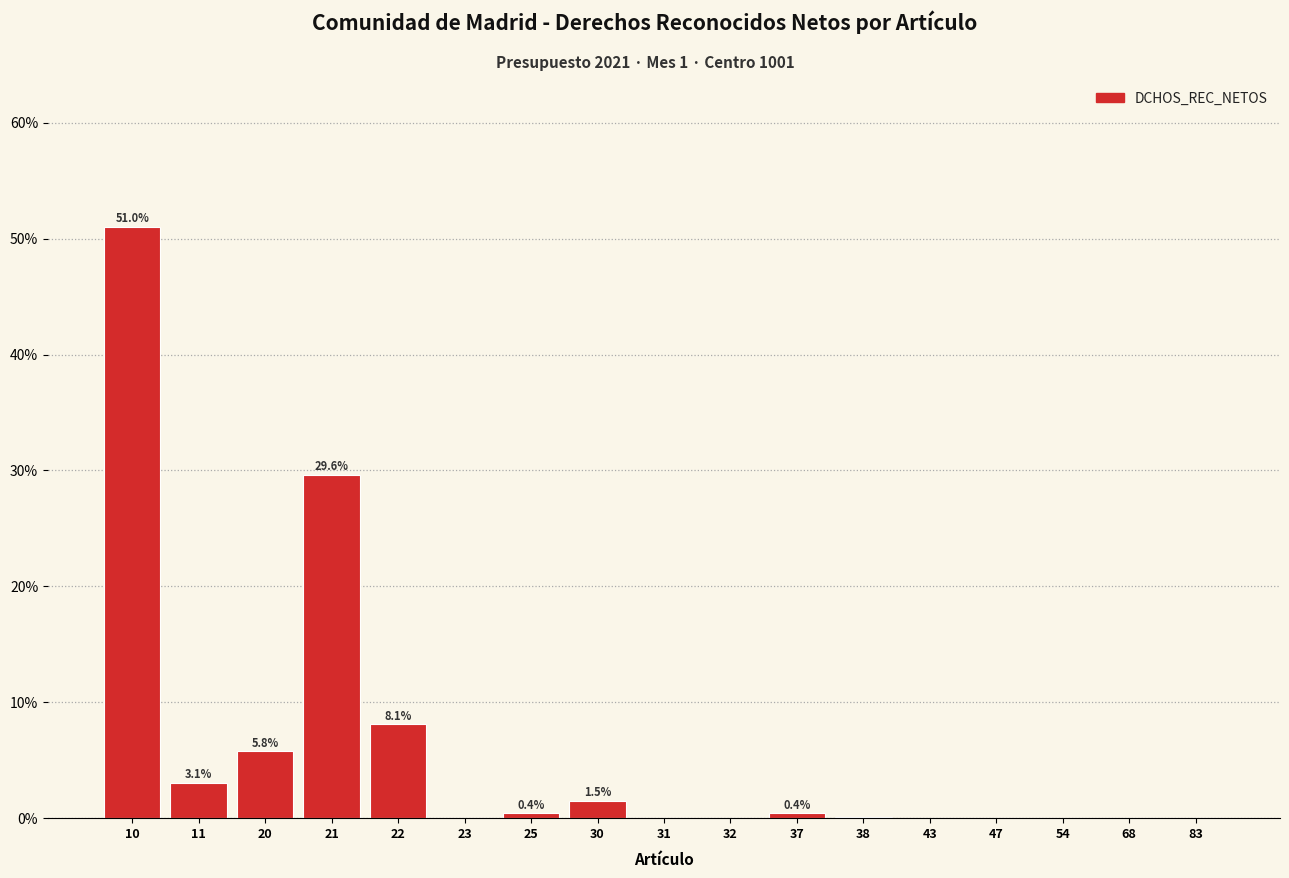

What is the sum of all values?

100.0